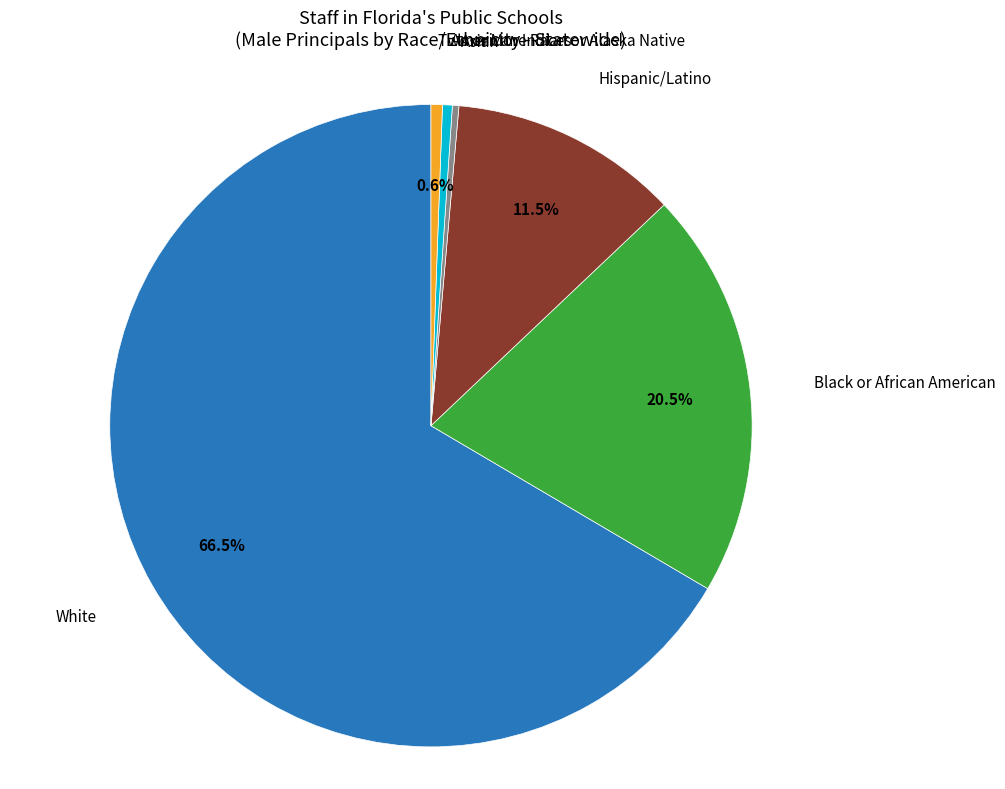

How many slices are in this pie chart?

6